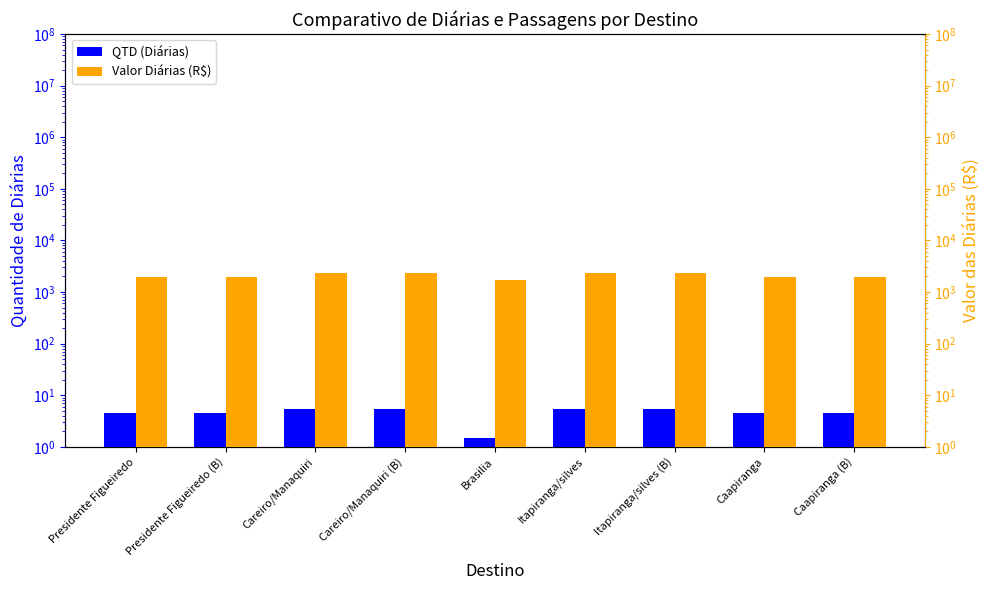

Reading right to left, extract all data points from this chart.

QTD (Diárias): Caapiranga (B)=4.5	Caapiranga=4.5	Itapiranga/silves (B)=5.5	Itapiranga/silves=5.5	Brasilia=1.5	Careiro/Manaquiri (B)=5.5	Careiro/Manaquiri=5.5	Presidente Figueiredo (B)=4.5	Presidente Figueiredo=4.5
Valor Diárias (R$): Caapiranga (B)=1944.0	Caapiranga=1944.0	Itapiranga/silves (B)=2376.0	Itapiranga/silves=2376.0	Brasilia=1710.0	Careiro/Manaquiri (B)=2376.0	Careiro/Manaquiri=2376.0	Presidente Figueiredo (B)=1944.0	Presidente Figueiredo=1944.0